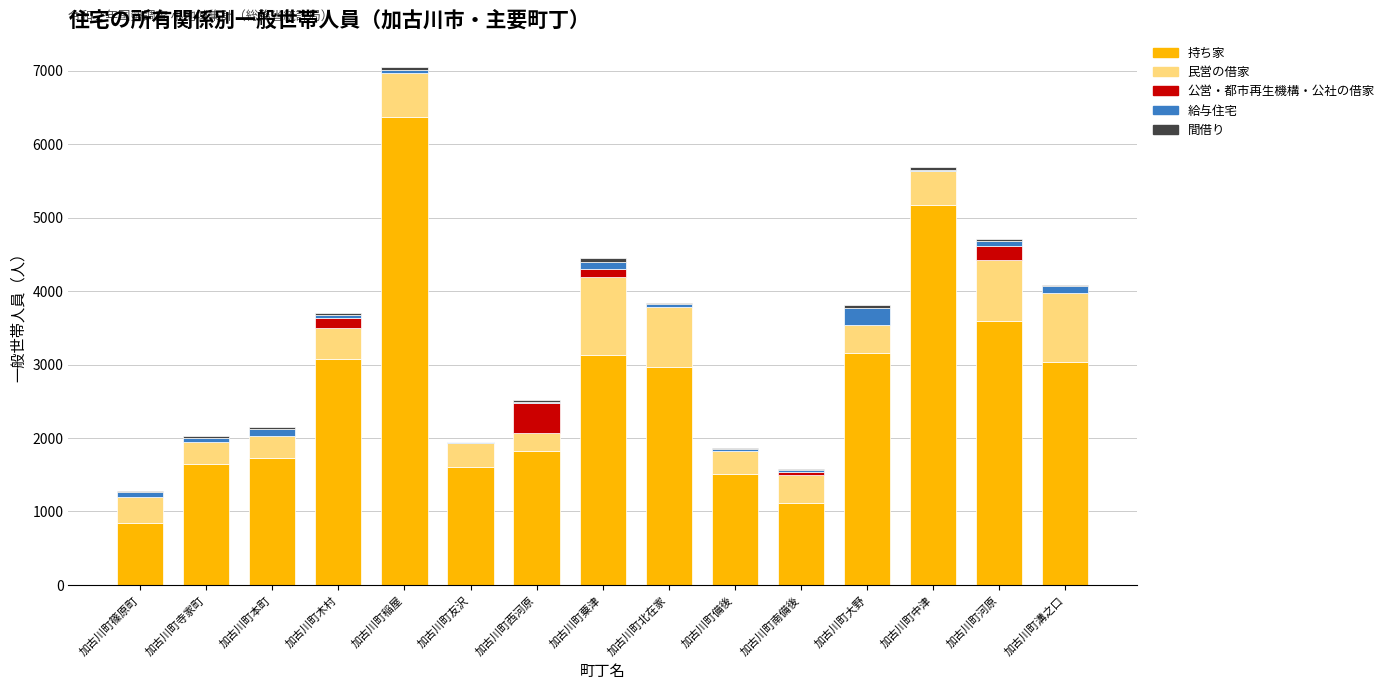

Which category has the highest value in the 持ち家 series?

加古川町稲屋